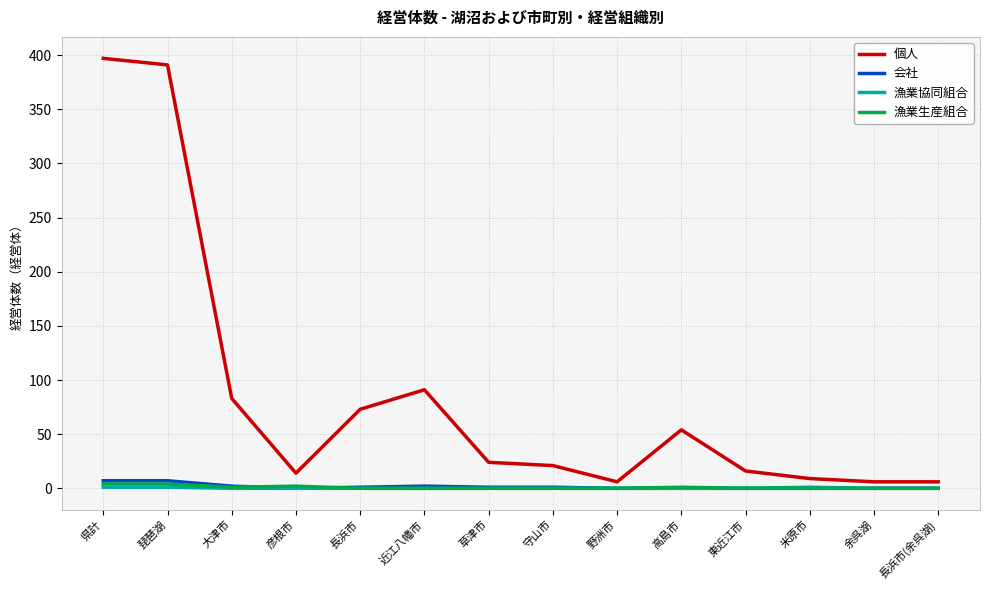

What is the sum of the 会社 values at 守山市 and 県計?

8